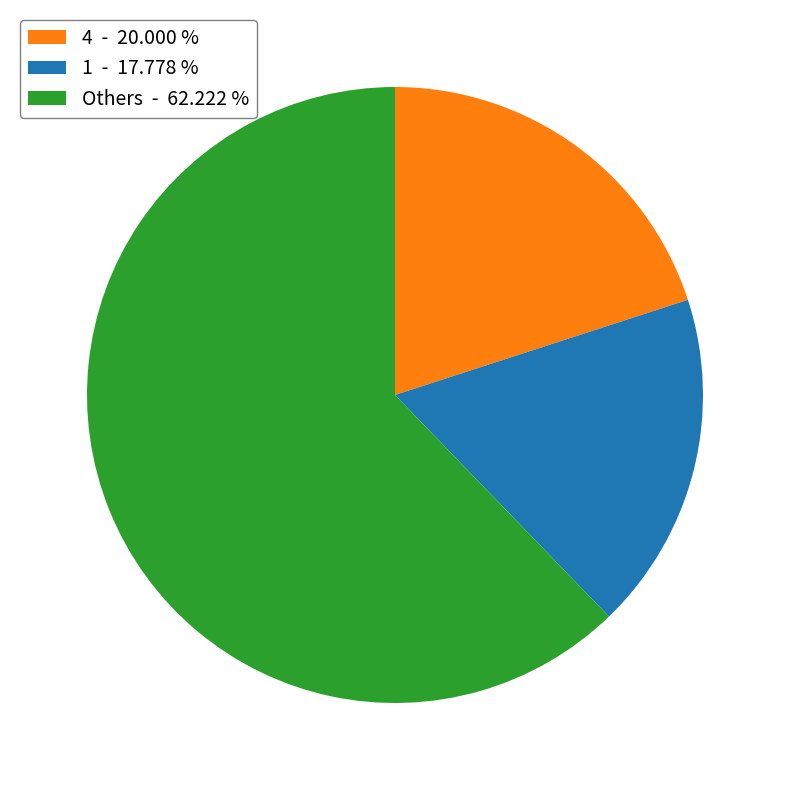

How many segments does this pie chart have?

3